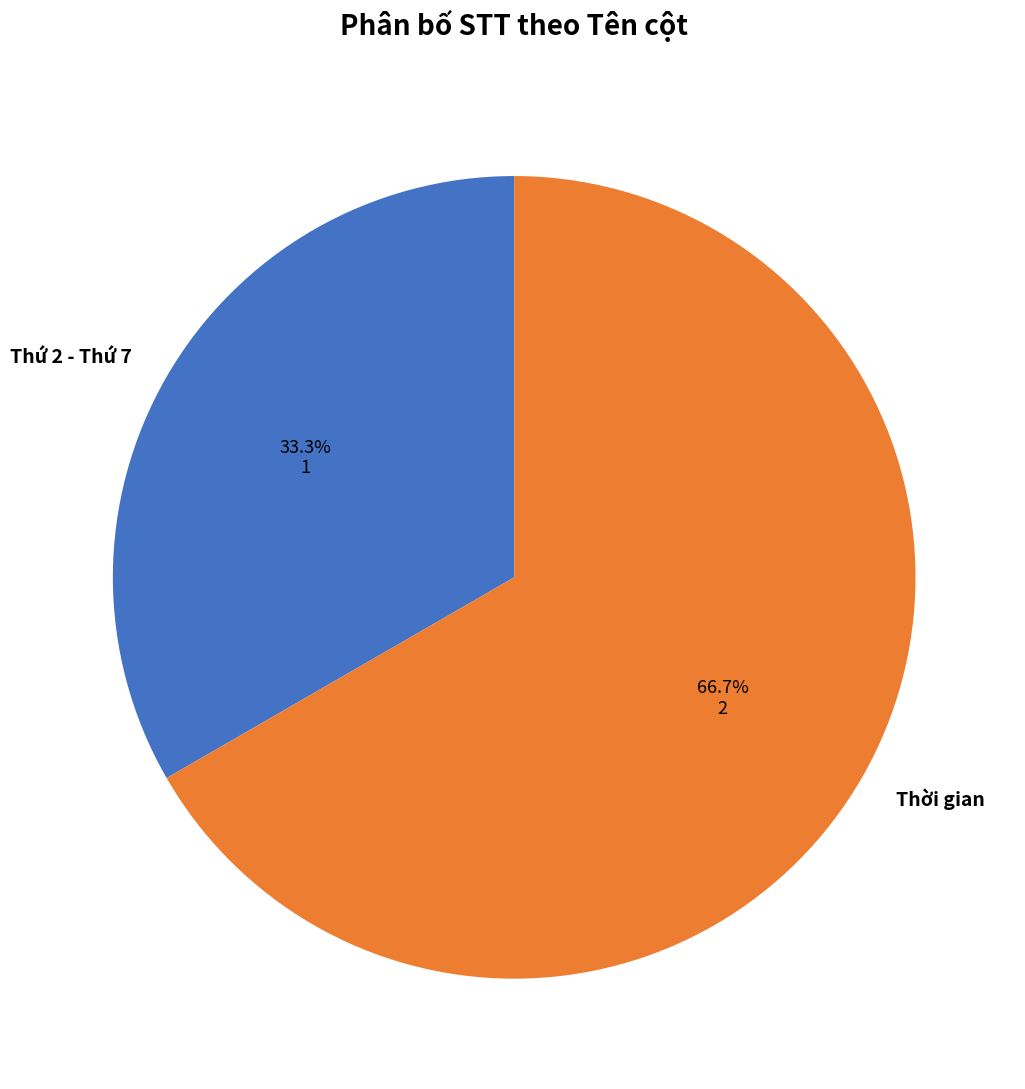

What is the largest slice in the pie chart?

Thời gian